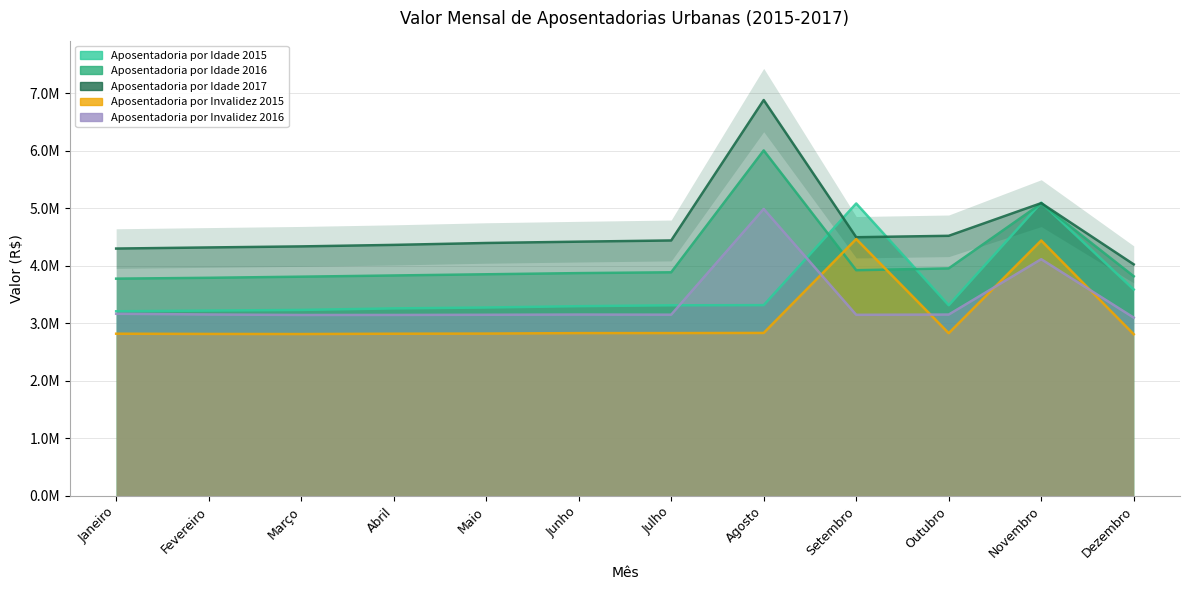

What is the difference between the maximum and minimum values in the Aposentadoria por Idade 2015 series?

1888644